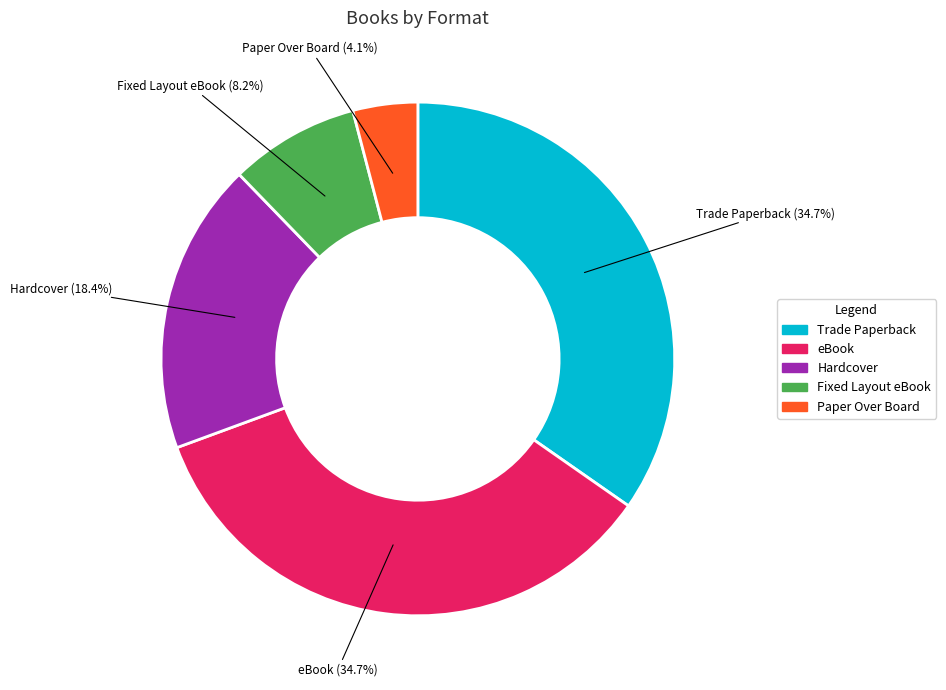

What is the ratio of the value at Trade Paperback to the value at Paper Over Board?

8.5